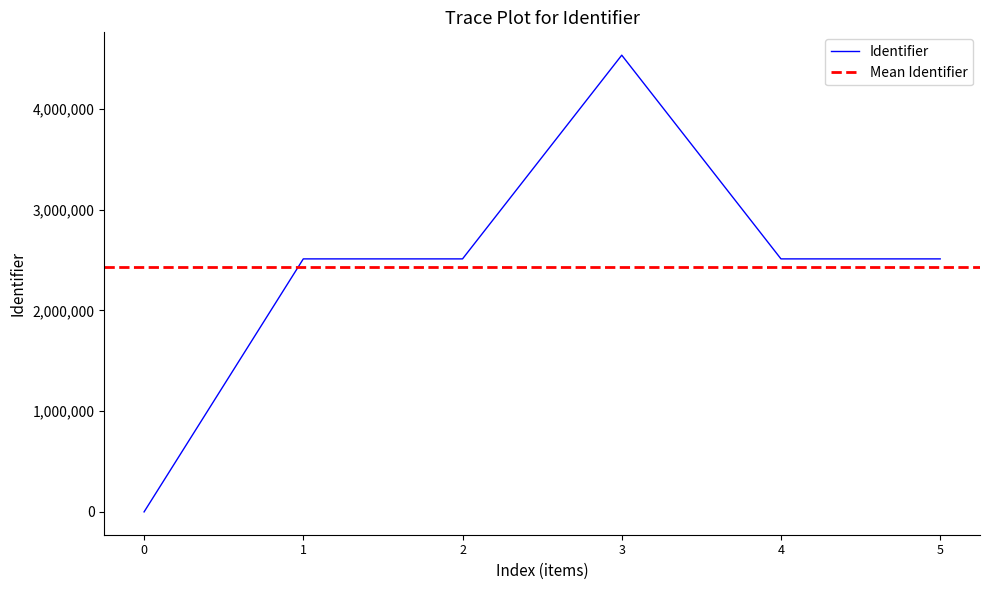

Reading left to right, extract all data points from this chart.

0	2511417	2511425	4533607	2511427	2511430